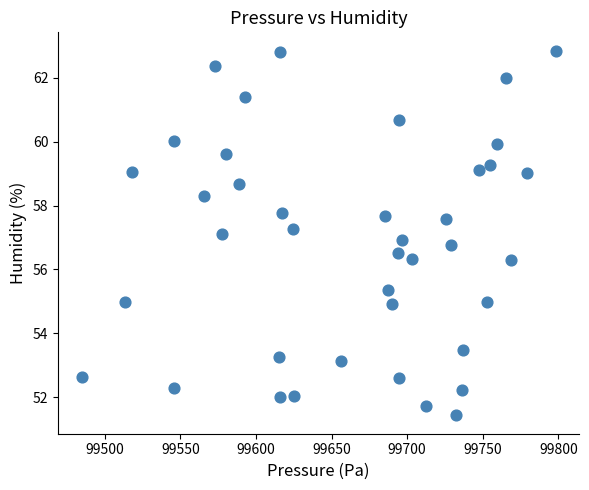

What is the range of Y values (max minus min)?

11.4